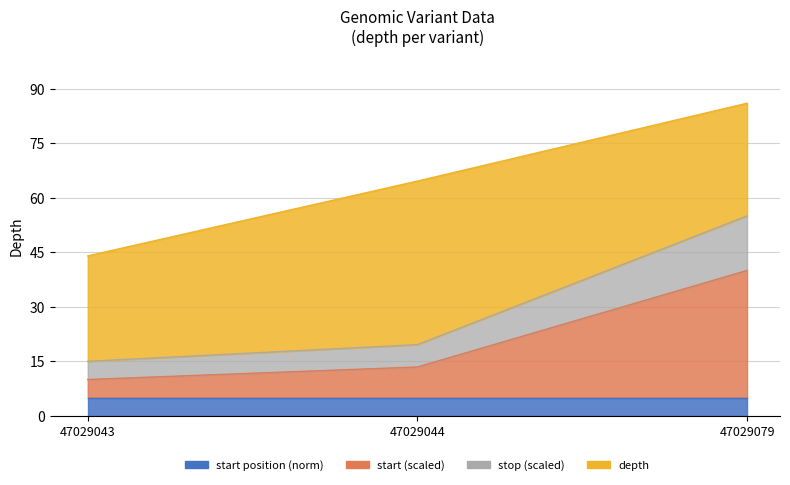

What is the sum of all stop values?

89.6